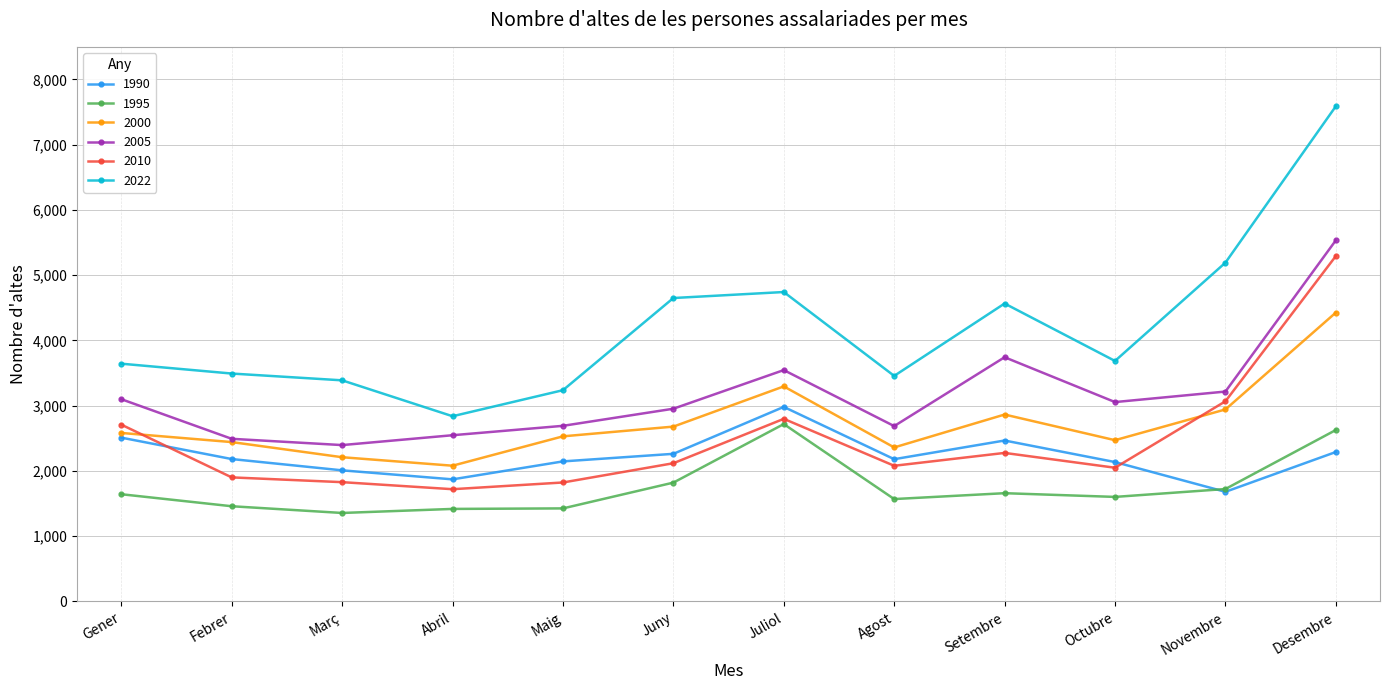

What is the total value across all series at Octubre?

14998